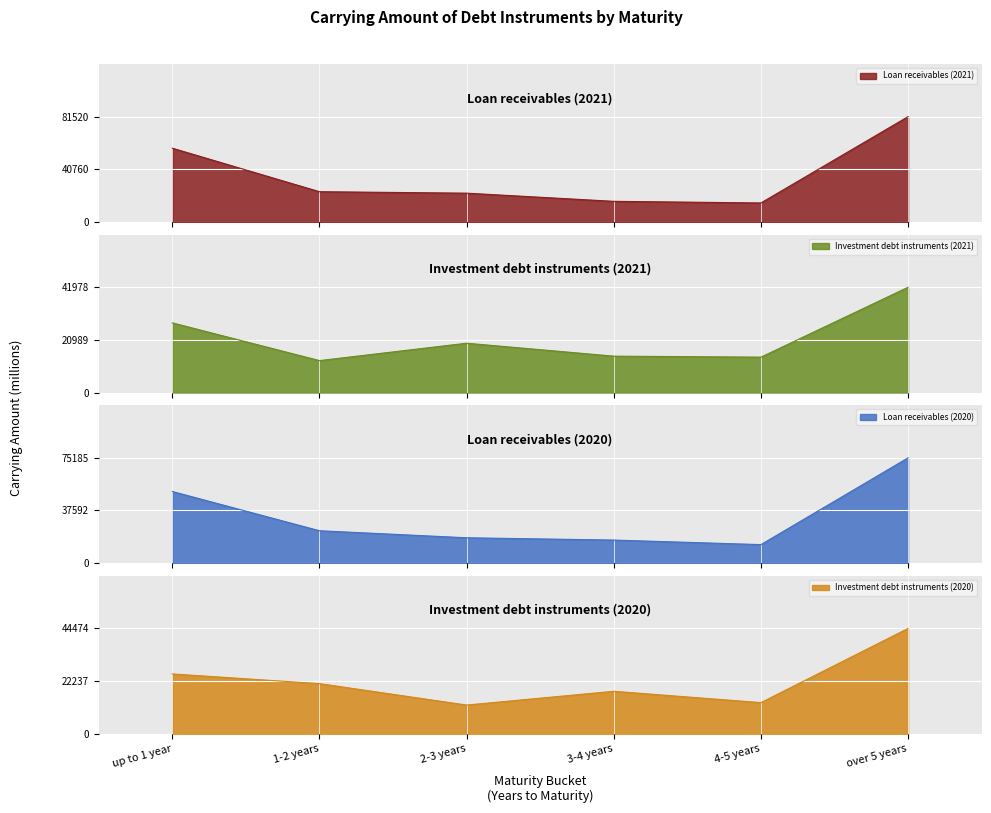

Reading right to left, extract all data points from this chart.

Loan receivables (2021): over 5 years=81520	4-5 years=14715	3-4 years=15964	2-3 years=22287	1-2 years=23423	up to 1 year=57099
Investment debt instruments (2021): over 5 years=41978	4-5 years=14113	3-4 years=14508	2-3 years=19666	1-2 years=12735	up to 1 year=27775
Loan receivables (2020): over 5 years=75185	4-5 years=13230	3-4 years=16480	2-3 years=18113	1-2 years=23135	up to 1 year=51145
Investment debt instruments (2020): over 5 years=44474	4-5 years=13143	3-4 years=17928	2-3 years=12116	1-2 years=21159	up to 1 year=25253